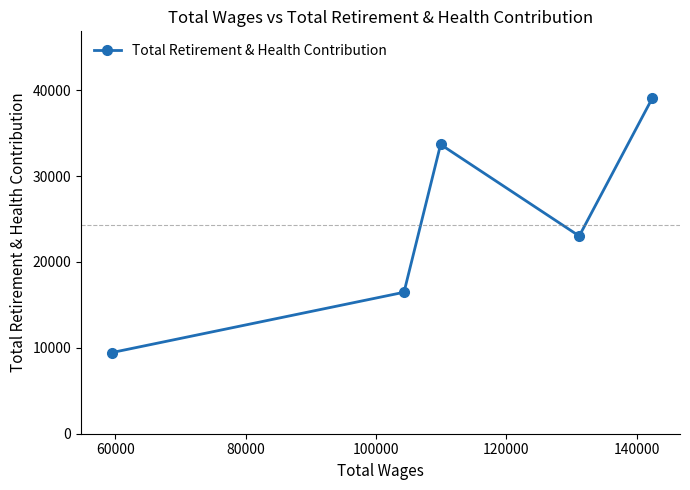

How many distinct data groups are displayed?

1